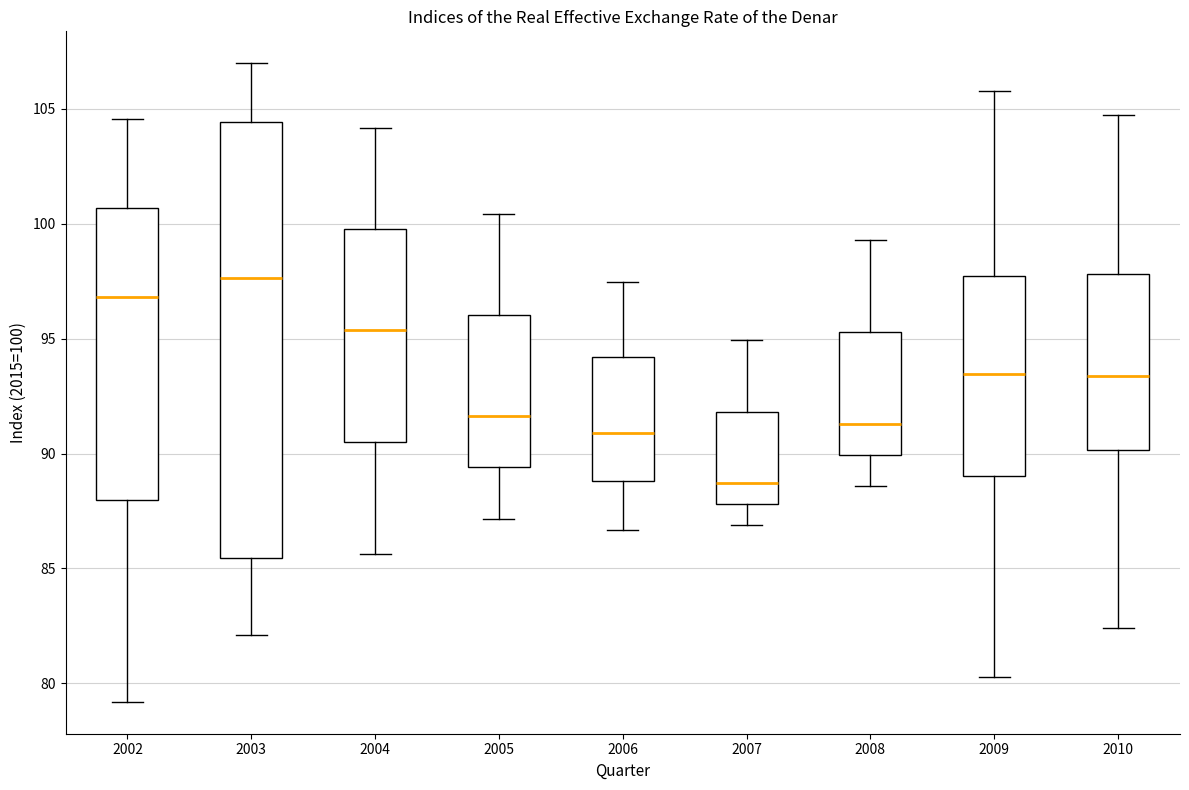

Which box has the highest median line?

2003